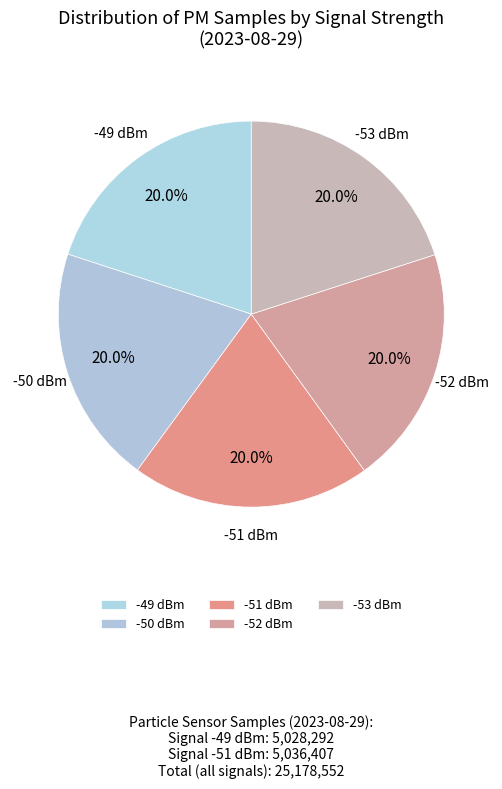

To the nearest percent, what is the average slice percentage?

20%